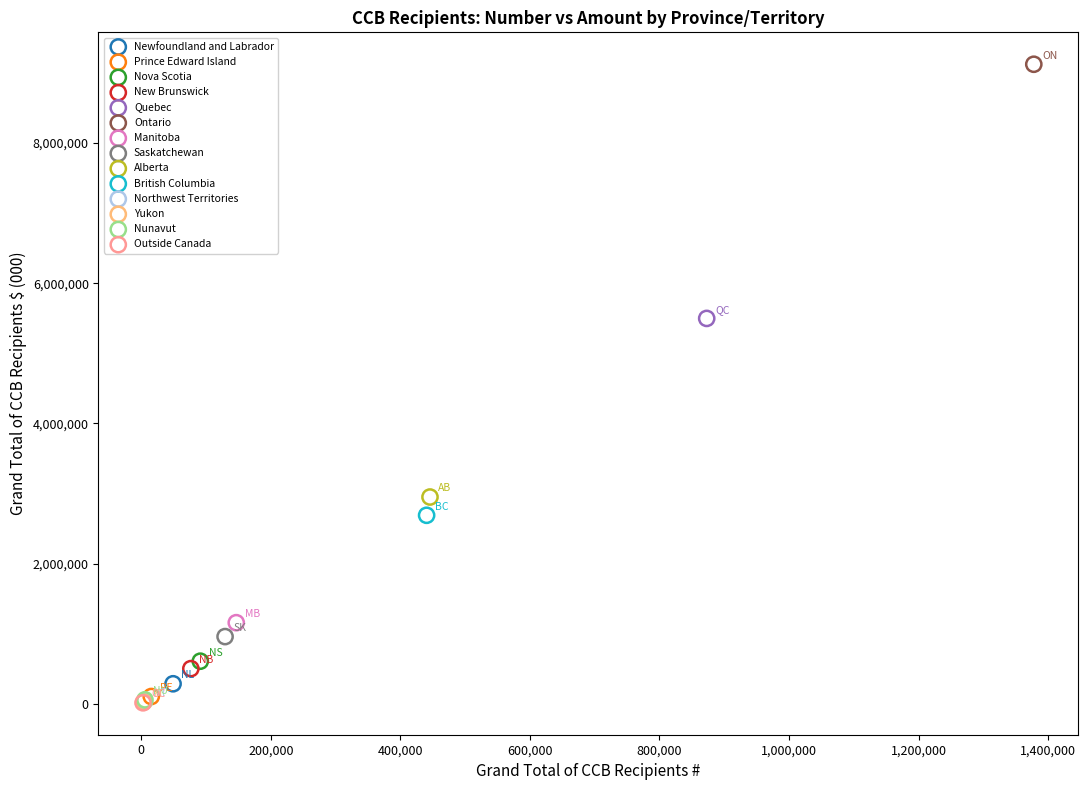

What are all the series names shown in the legend?

Newfoundland and Labrador, Prince Edward Island, Nova Scotia, New Brunswick, Quebec, Ontario, Manitoba, Saskatchewan, Alberta, British Columbia, Northwest Territories, Yukon, Nunavut, Outside Canada